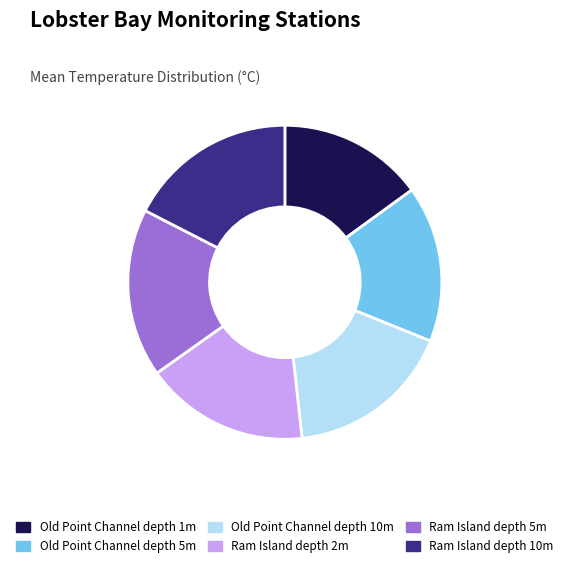

Does any single category account for the majority?

No